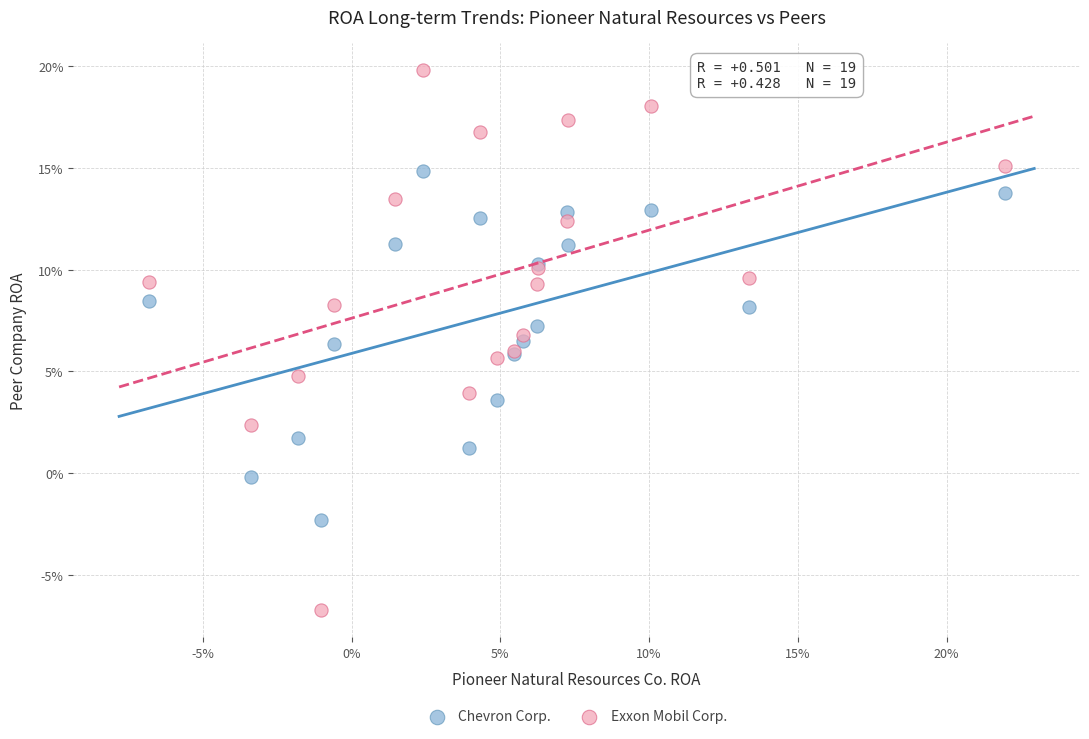

Which series contains the lowest Y value?

Exxon Mobil Corp.